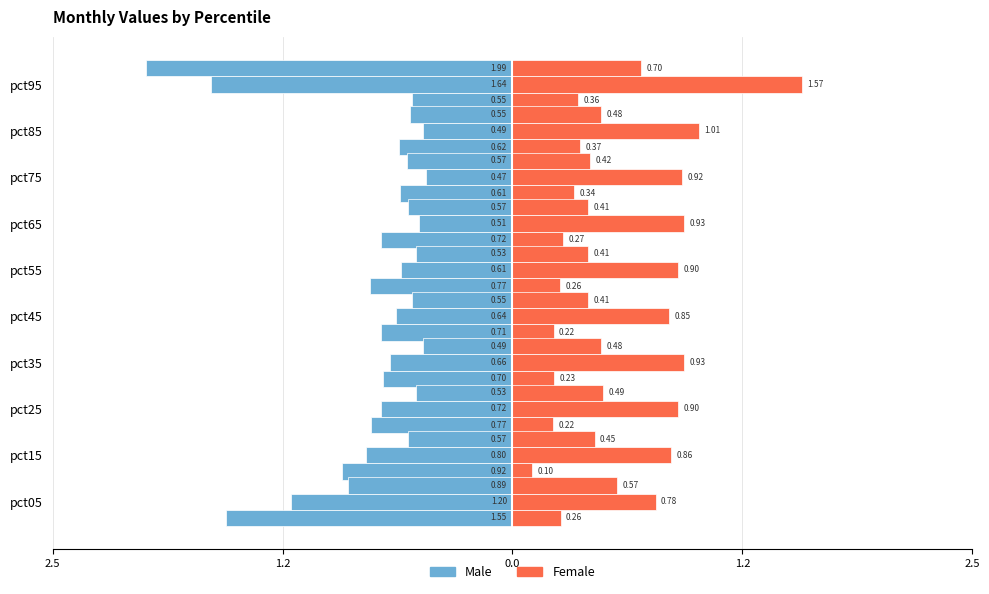

What is the value of the Female (Apr) bar at the 6th from the left?

0.3